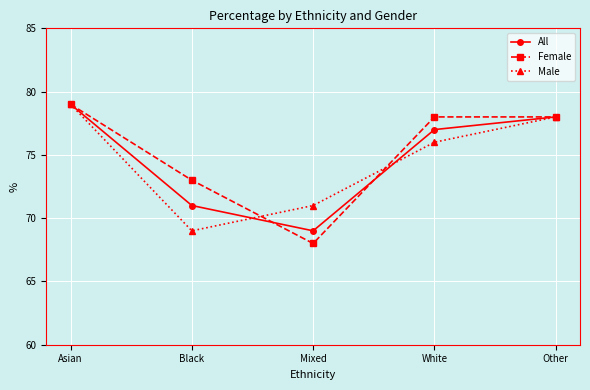

Reading left to right, what are all the values shown in this chart?

All: Asian=79	Black=71	Mixed=69	White=77	Other=78
Female: Asian=79	Black=73	Mixed=68	White=78	Other=78
Male: Asian=79	Black=69	Mixed=71	White=76	Other=78